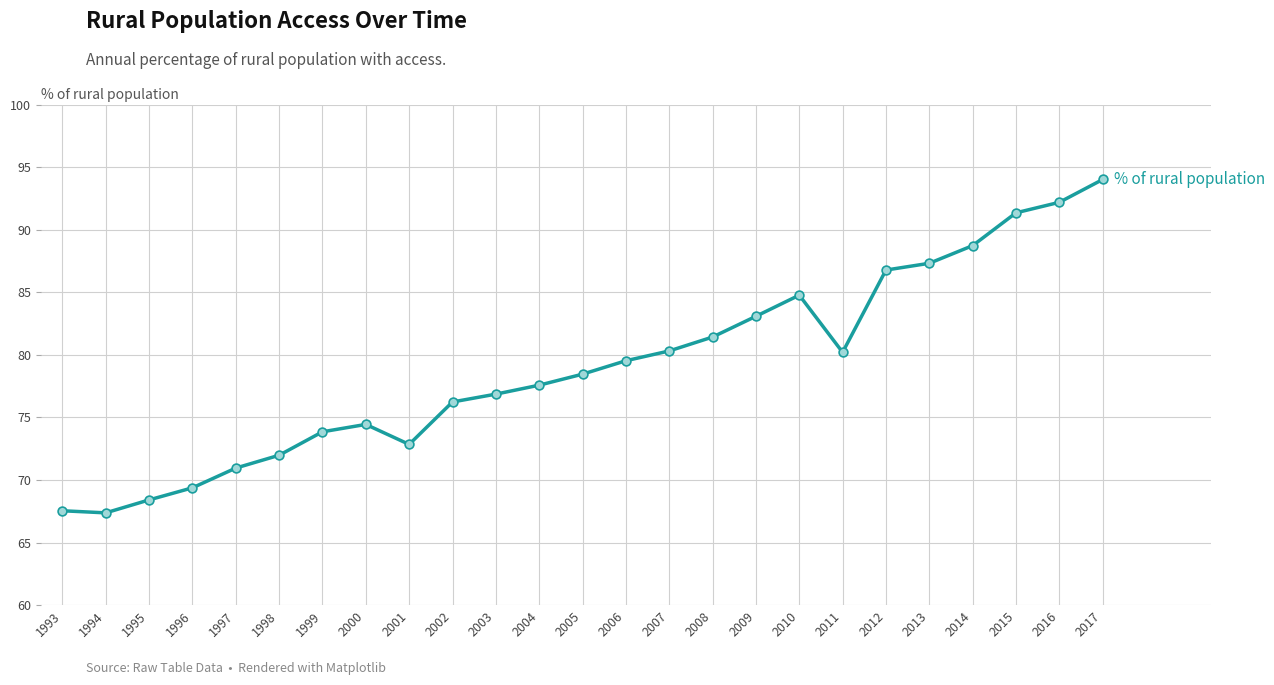

What is the ratio of the value at 2008 to the value at 1994?

1.2